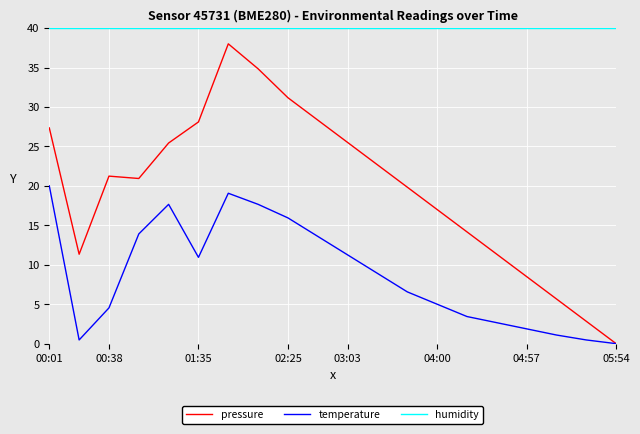

Rank the series by their average value, from lowest to highest.

temperature, pressure, humidity